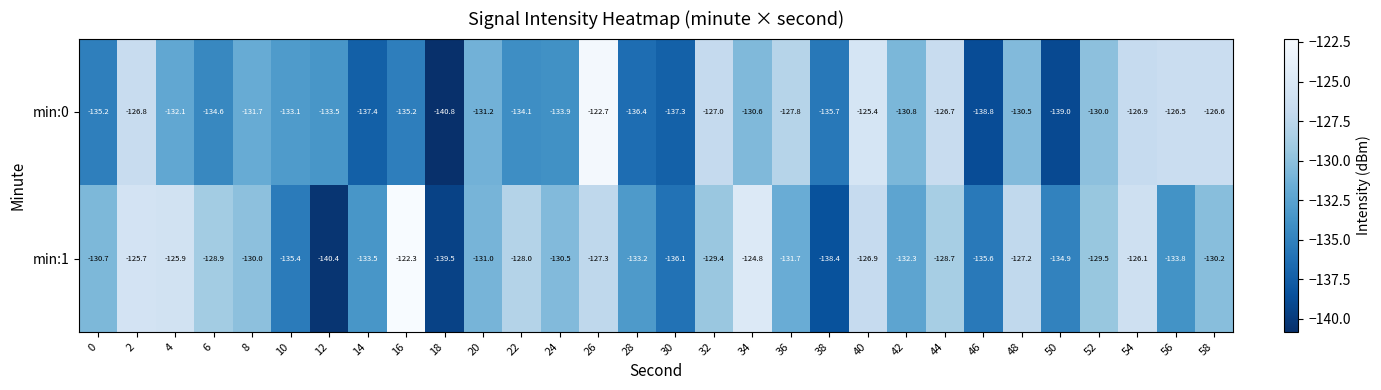

The min:1 series shows -122.3 at 16. True or false?

True